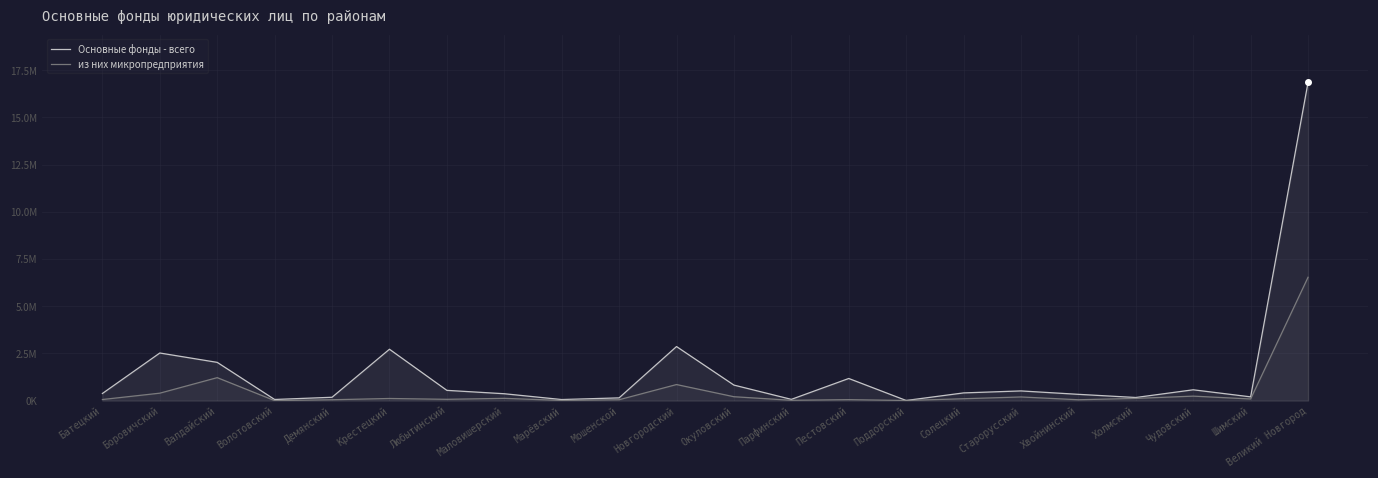

How many lines are shown in the chart?

2